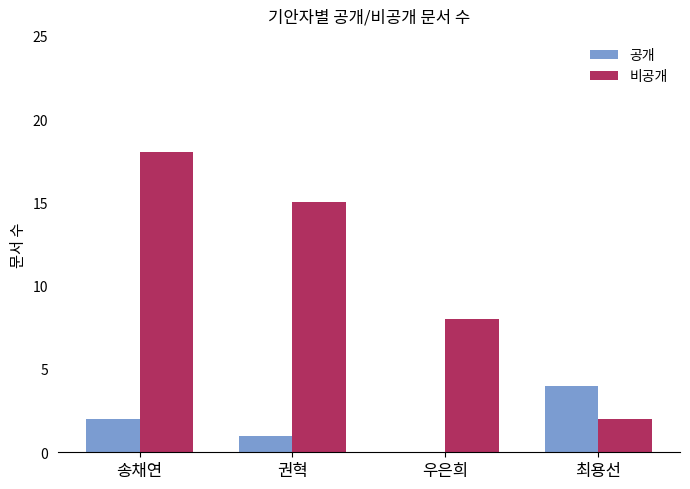

Count the number of categories in the chart.

4